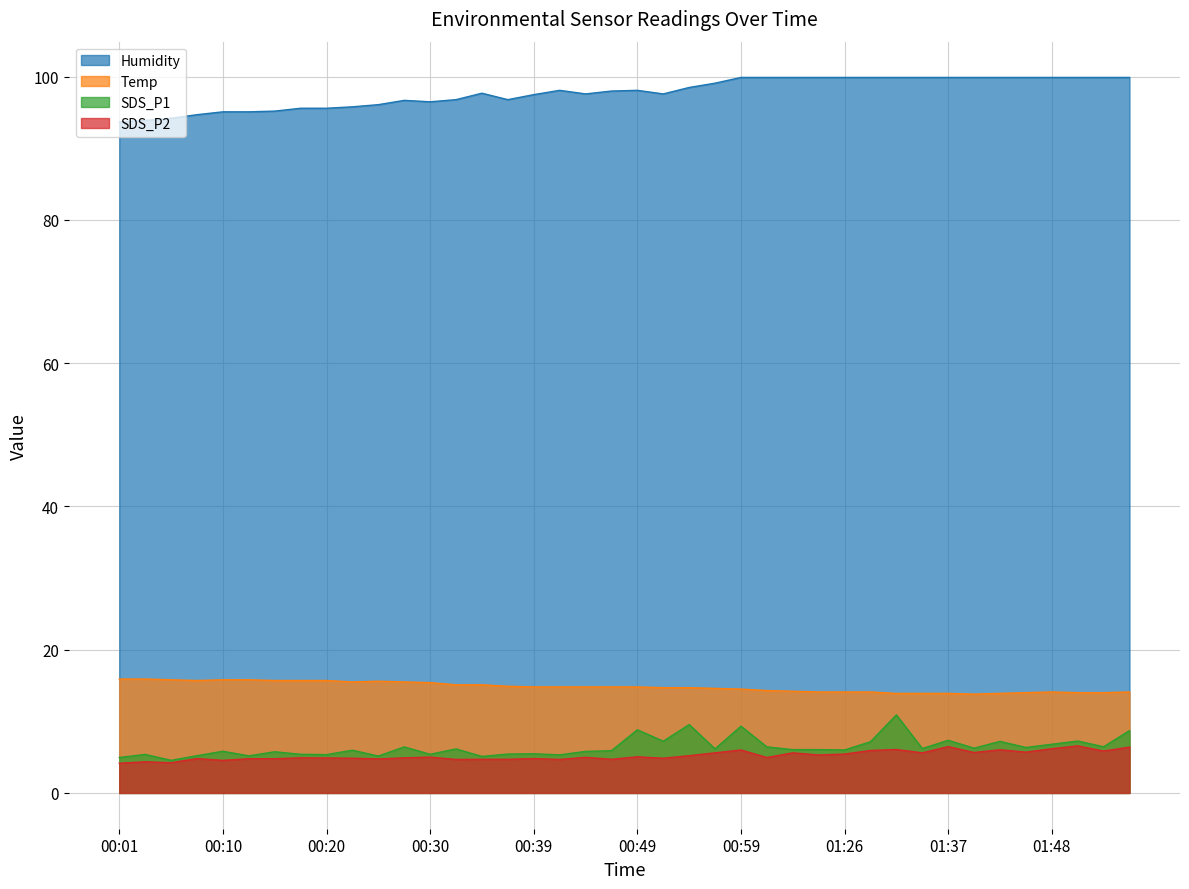

True or false: Temp and SDS_P2 cross at least once.

False